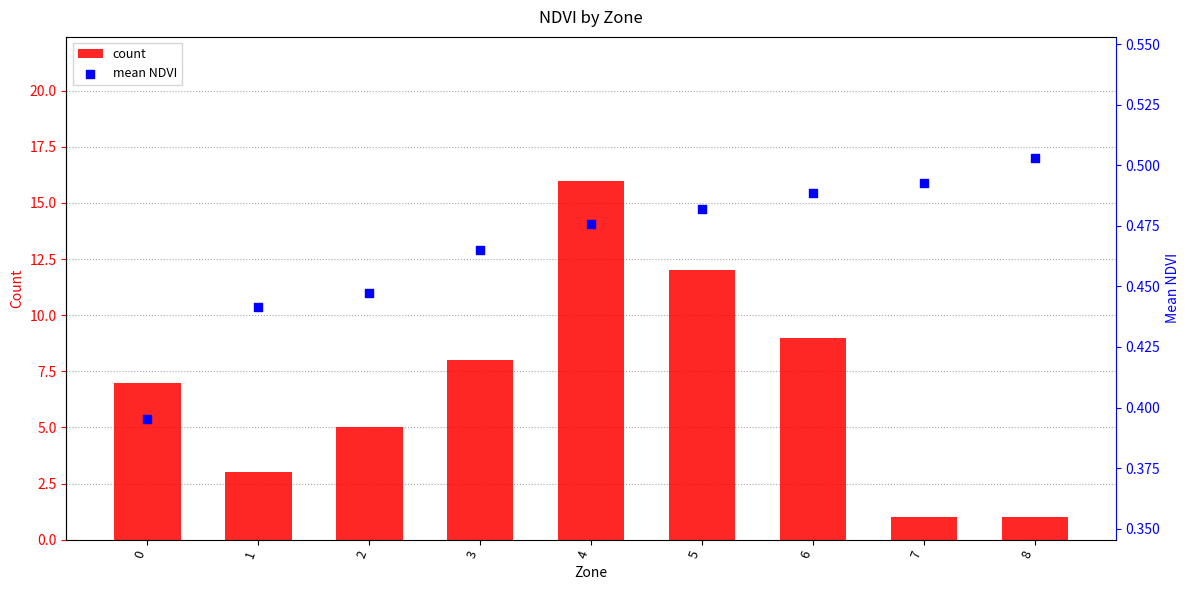

Which series has the largest total across all categories?

count